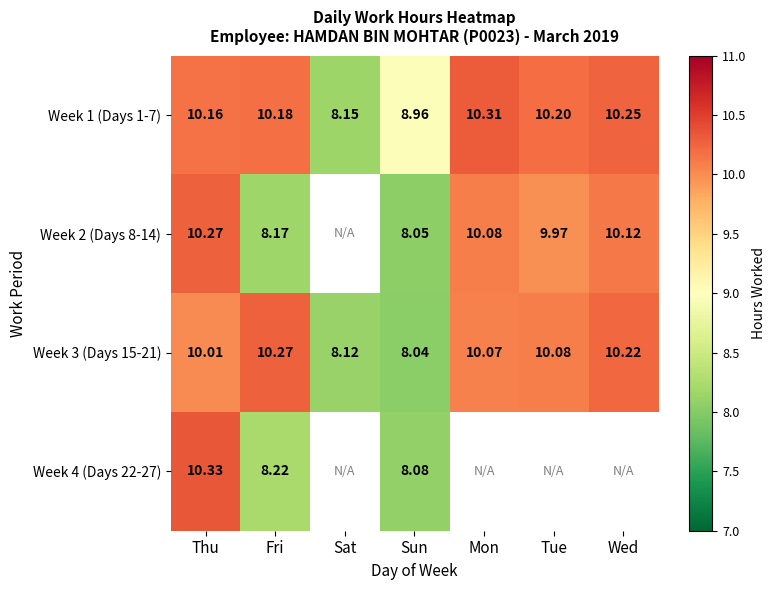

True or false: Week 3 (Days 15-21) has a value of 4.1 at Mon.

False